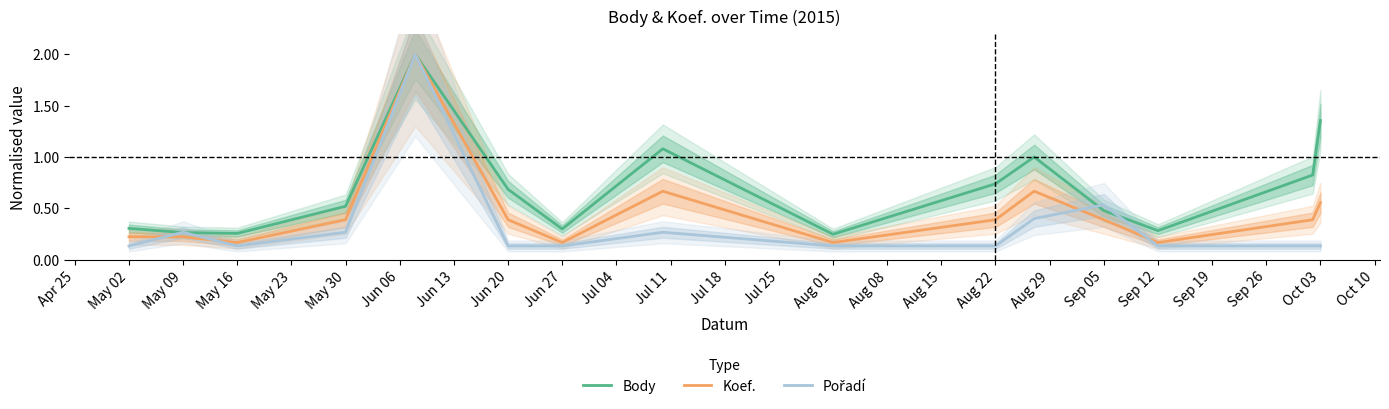

Is the value of Koef. at May 16 greater than the value of Body at May 09?

No